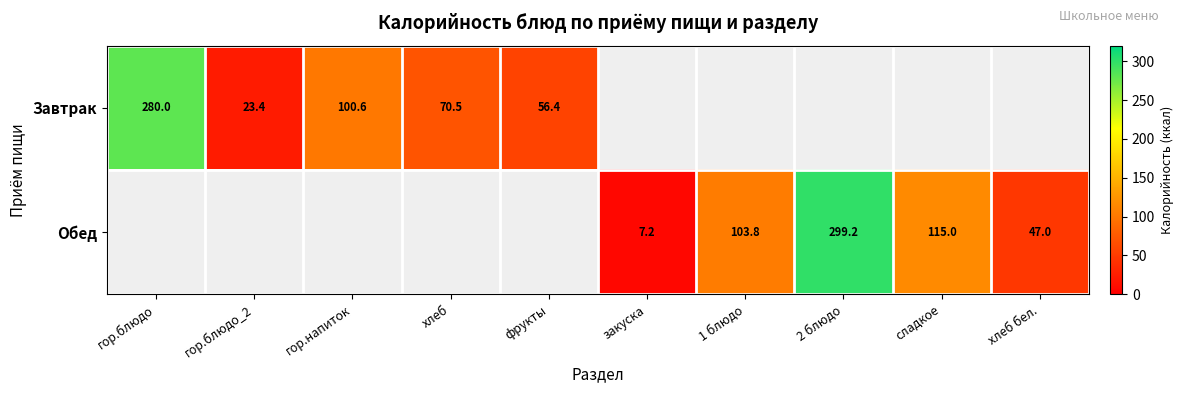

Count the number of categories in the chart.

10